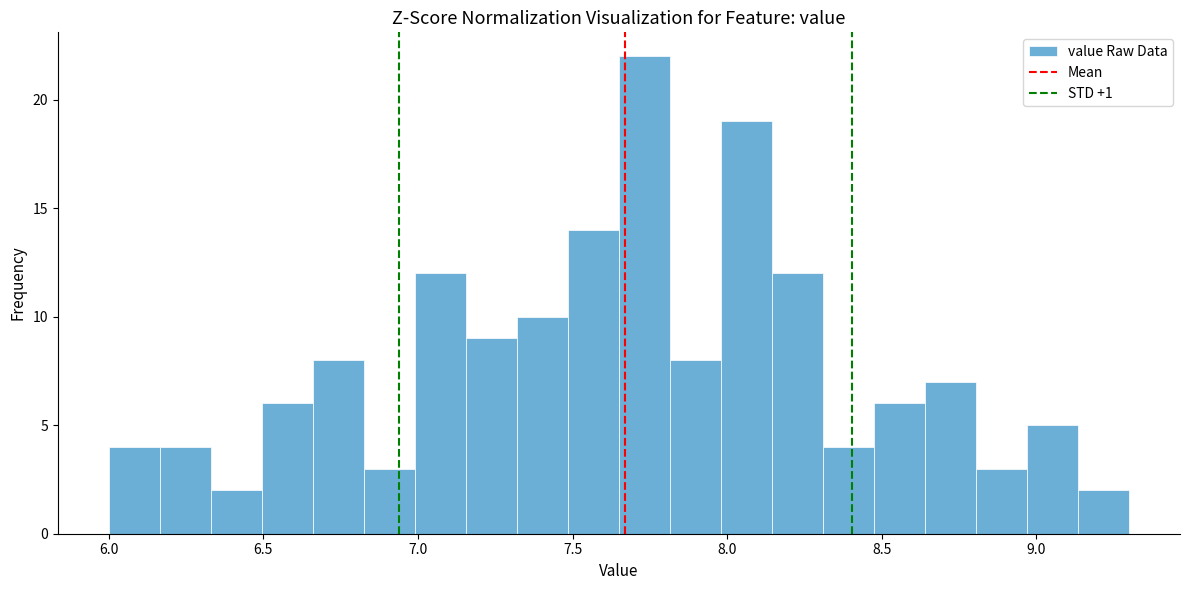

Around what value on the x-axis is the tallest bar? Give the approximate position of its centre, as read against the axis.

7.75